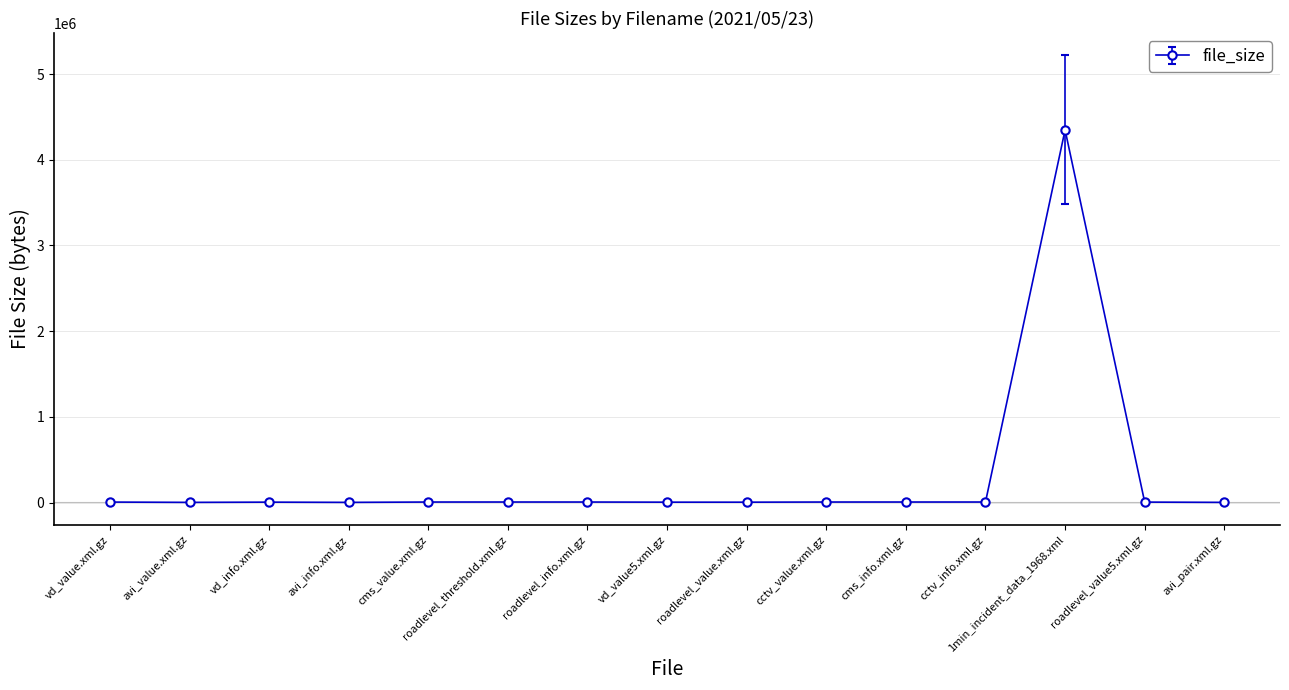

How many data points are less than 5078?

7